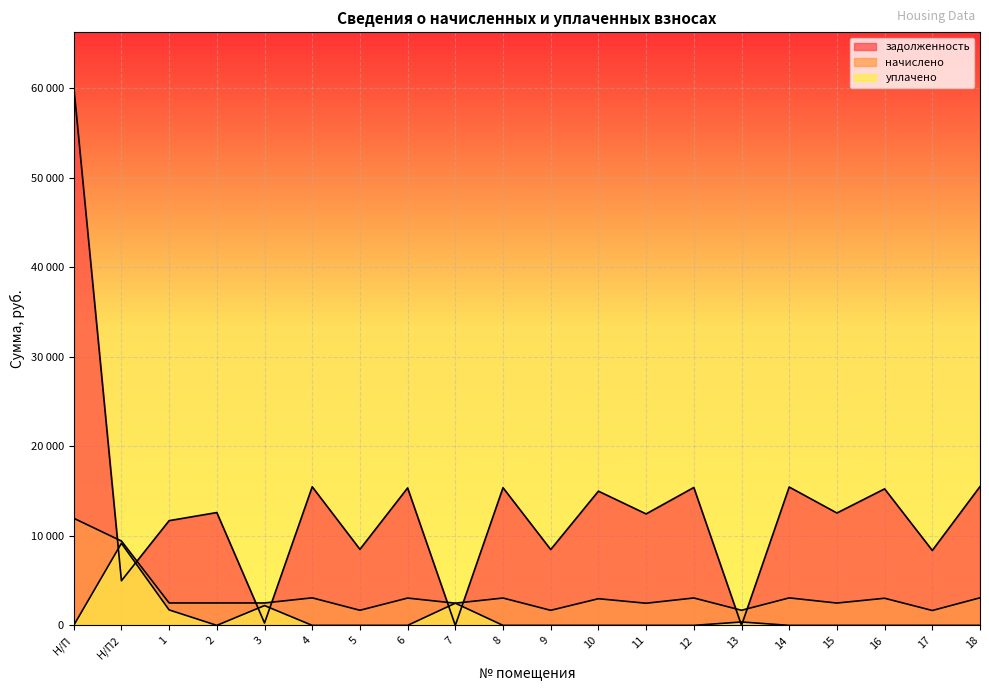

What is the average value of the задолженность series?

13151.1